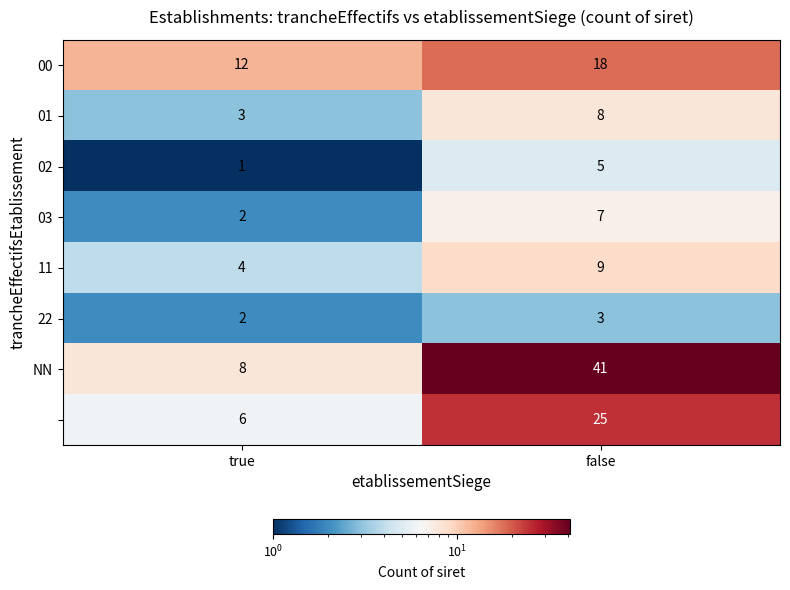

At which category does the chart reach its peak across all series?

false